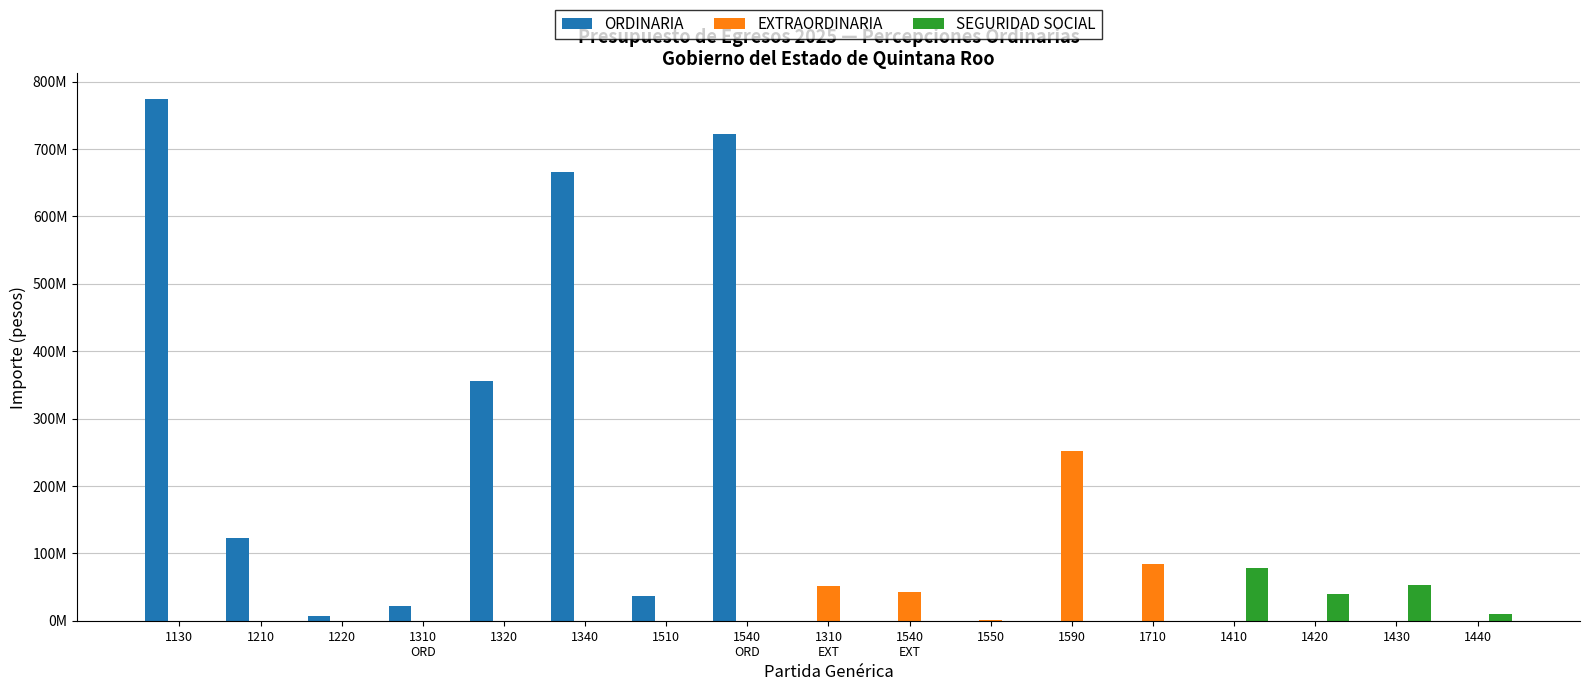

Which series has the widest spread of values?

ORDINARIA